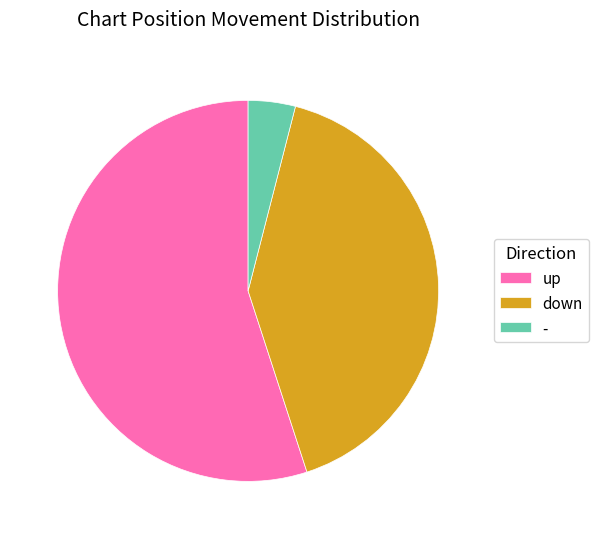

Count the number of slices in the pie.

3